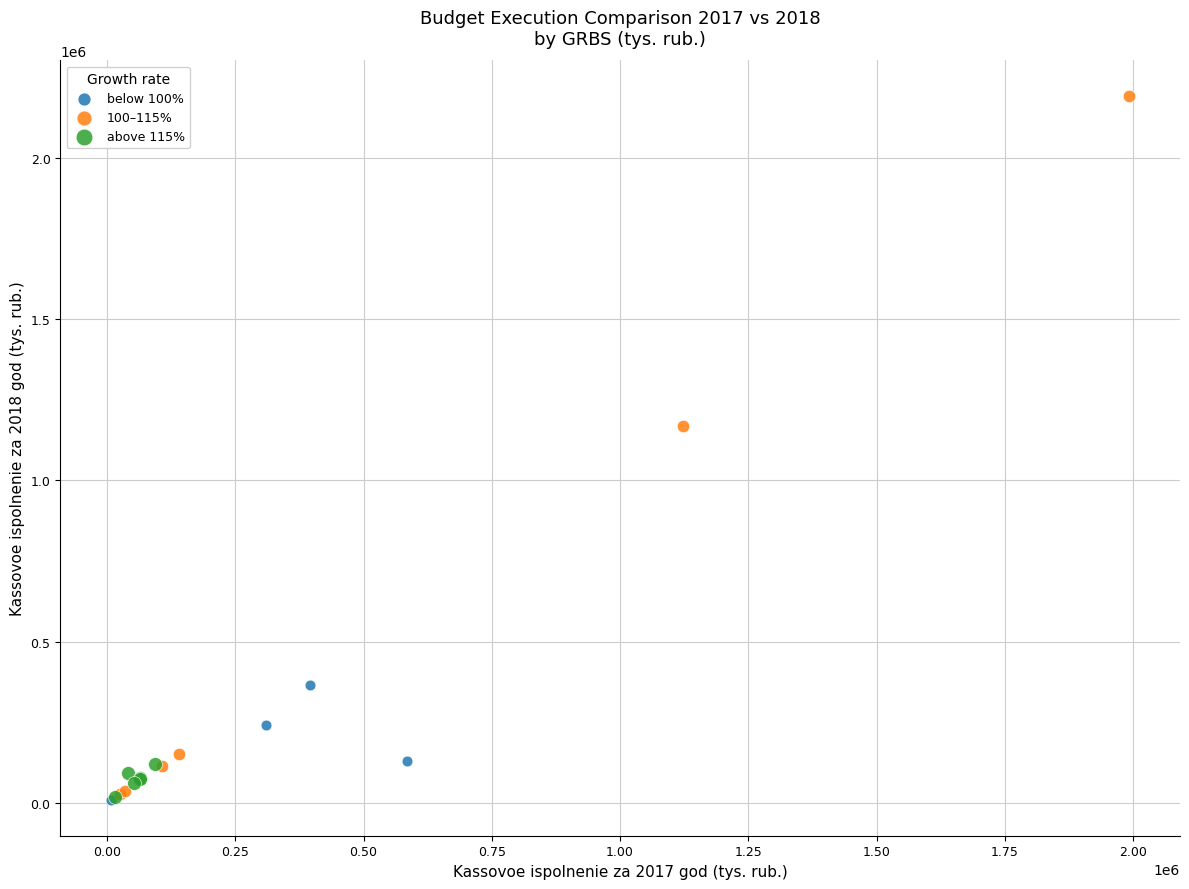

Which series has the widest spread of Y values?

100–115%